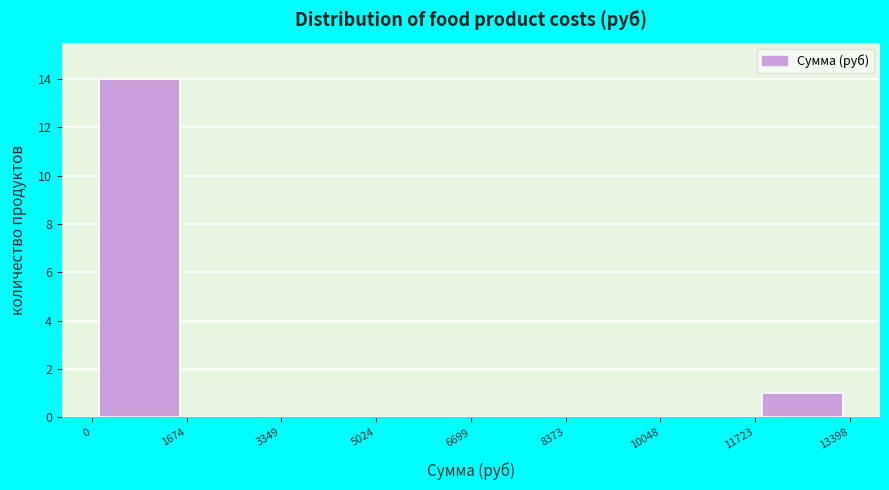

Reading left to right, transcribe this chart: for each bar, give the range it covers on the x-axis and its height. The values are not printed on the chart, so give them approximately, as read against the axis.

0 to 1674: 14
1674 to 3349: 0
3349 to 5024: 0
5024 to 6699: 0
6699 to 8373: 0
8373 to 10048: 0
10048 to 11723: 0
11723 to 13398: 1